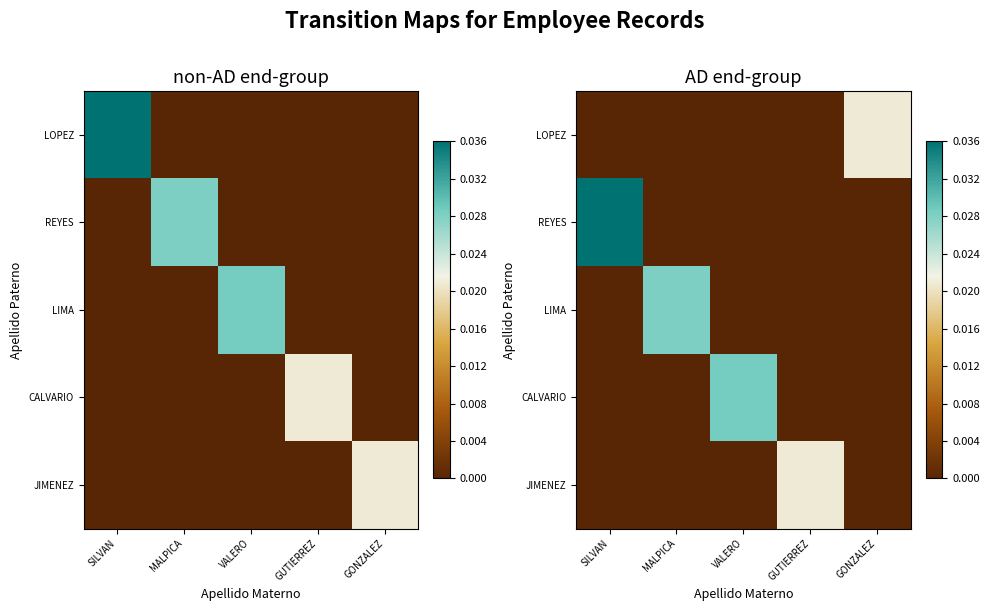

At which label does REYES reach its peak?

SILVAN